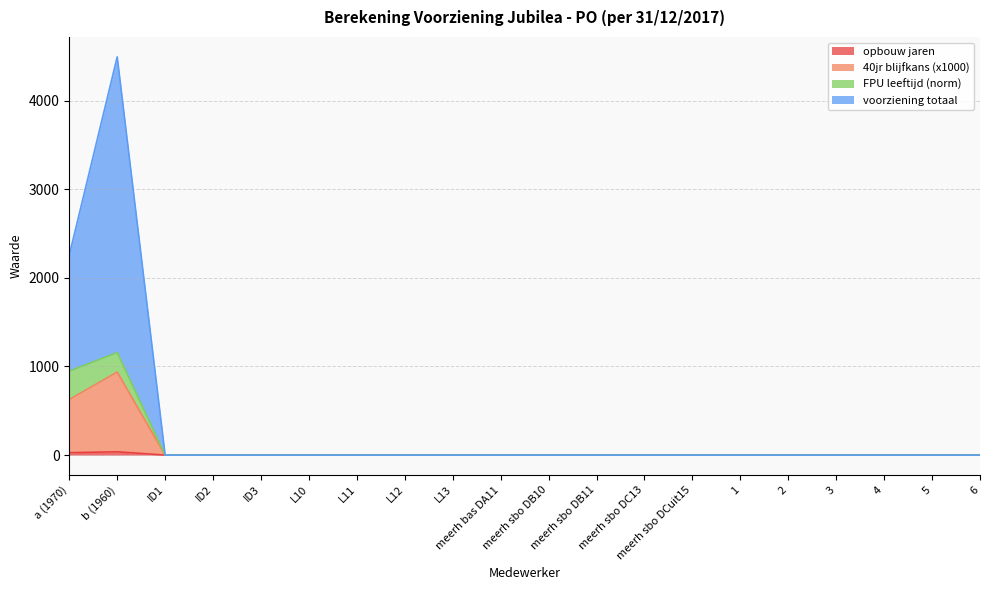

Reading left to right, what are all the values shown in this chart?

opbouw jaren: 27.0	37.0	0.0	0.0	0.0	0.0	0.0	0.0	0.0	0.0	0.0	0.0	0.0	0.0	0.0	0.0	0.0	0.0	0.0	0.0
FPU leeftijd: 947.0	1157.0	0.0	0.0	0.0	0.0	0.0	0.0	0.0	0.0	0.0	0.0	0.0	0.0	0.0	0.0	0.0	0.0	0.0	0.0
40jr blijfkans: 627.0	937.0	0.0	0.0	0.0	0.0	0.0	0.0	0.0	0.0	0.0	0.0	0.0	0.0	0.0	0.0	0.0	0.0	0.0	0.0
voorziening totaal: 2256.8	4493.8	0.0	0.0	0.0	0.0	0.0	0.0	0.0	0.0	0.0	0.0	0.0	0.0	0.0	0.0	0.0	0.0	0.0	0.0